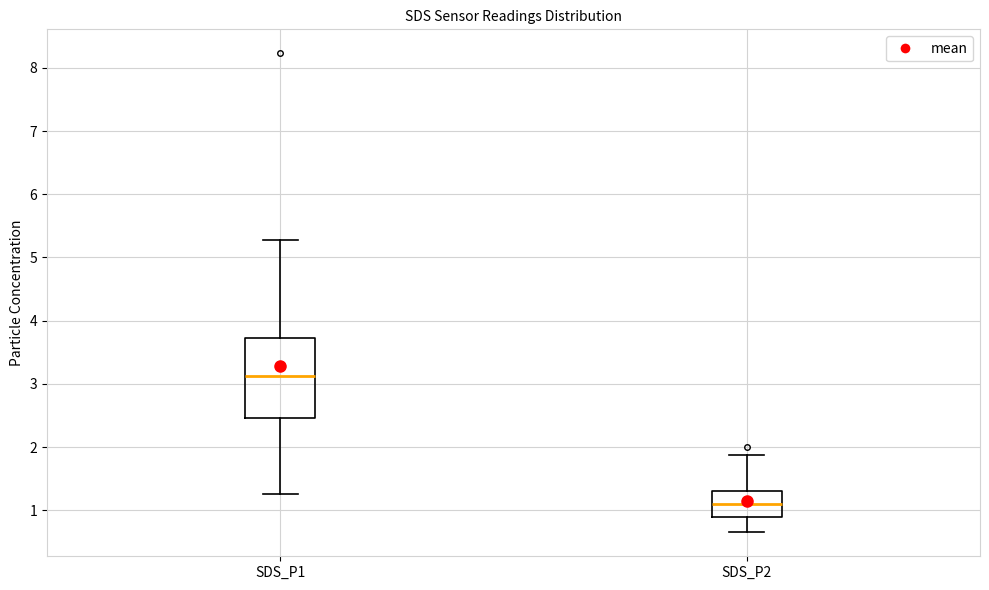

Which box has the highest median line?

SDS_P1